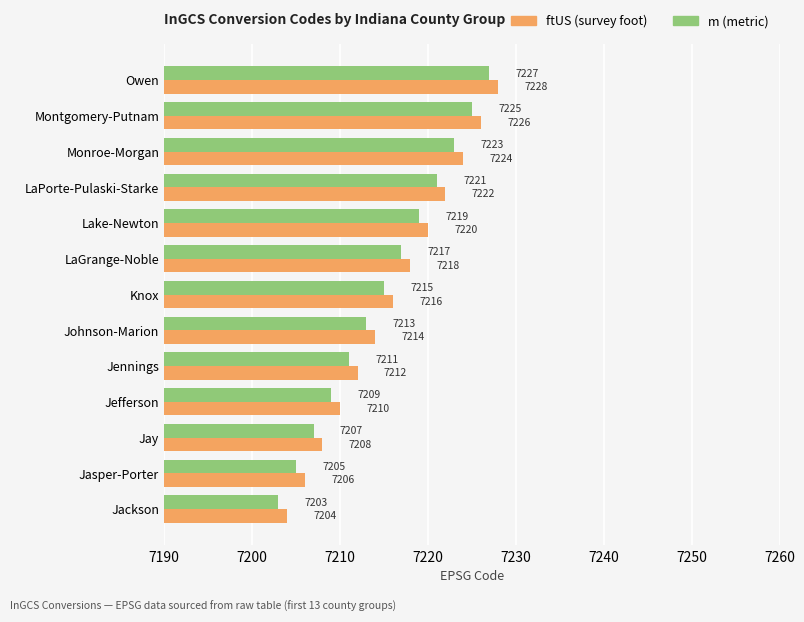

How many series are shown in this chart?

2